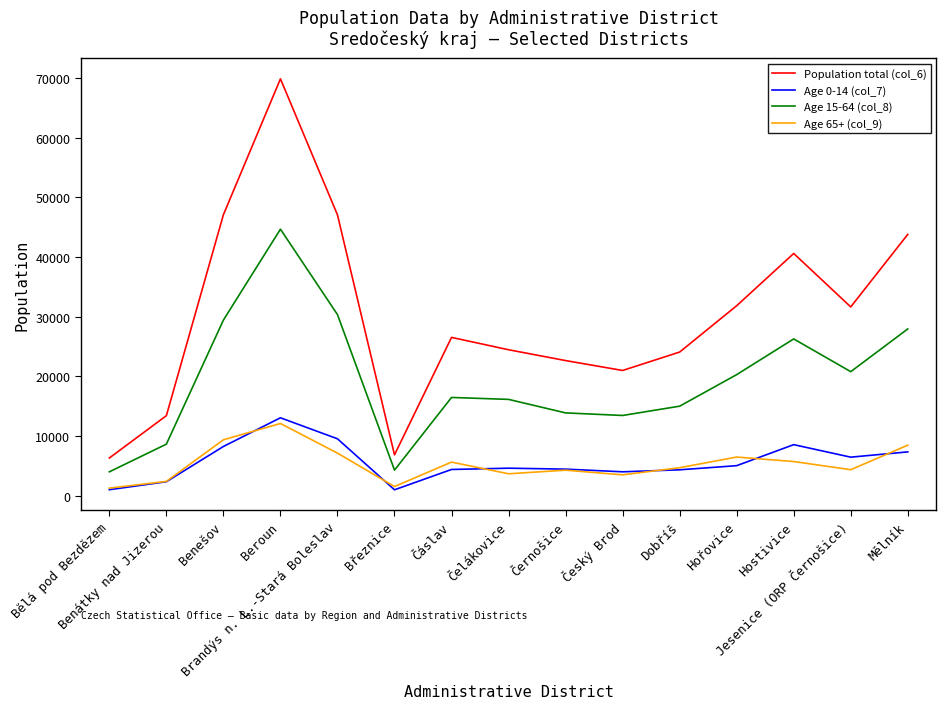

True or false: Age 15-64 (col_8) and Population total (col_6) intersect in this chart.

False